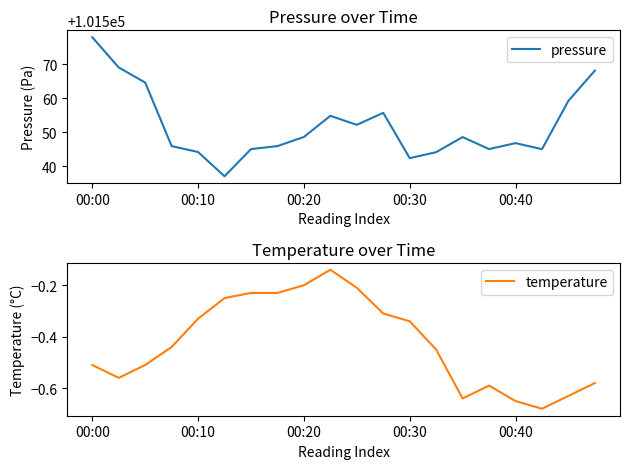

At which label does pressure reach its peak?

00:00